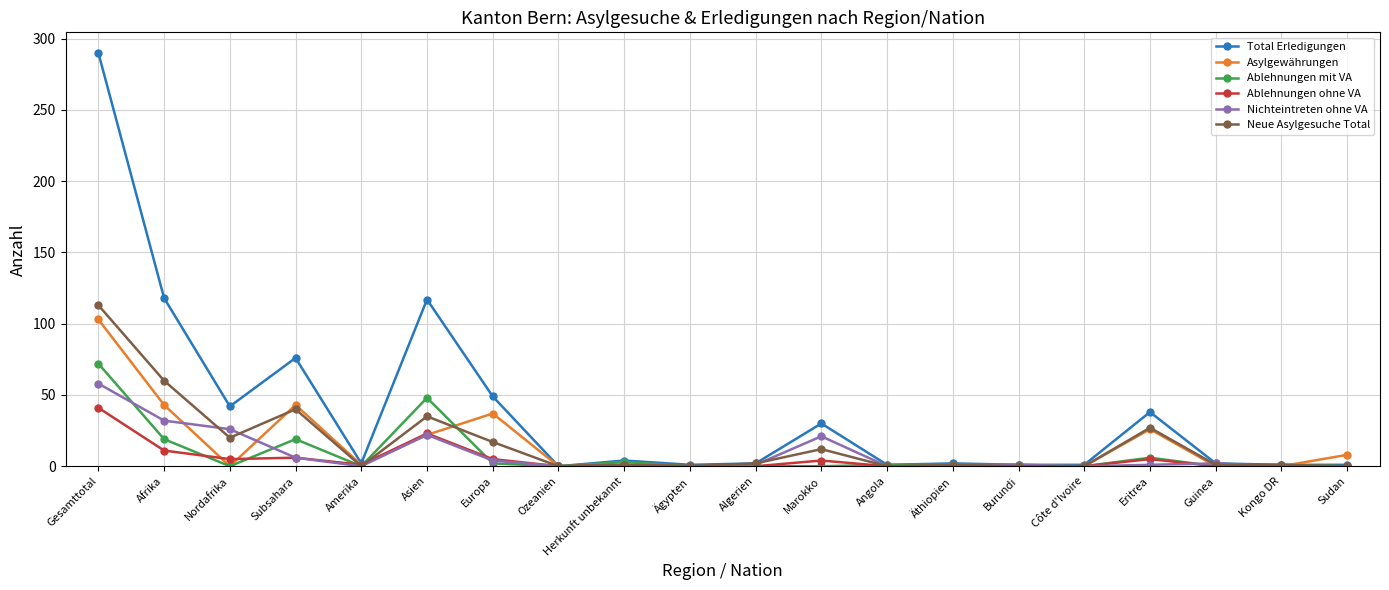

List the series in order of their peak value, highest first.

Total Erledigungen, Neue Asylgesuche Total, Asylgewährungen, Ablehnungen mit VA, Nichteintreten ohne VA, Ablehnungen ohne VA